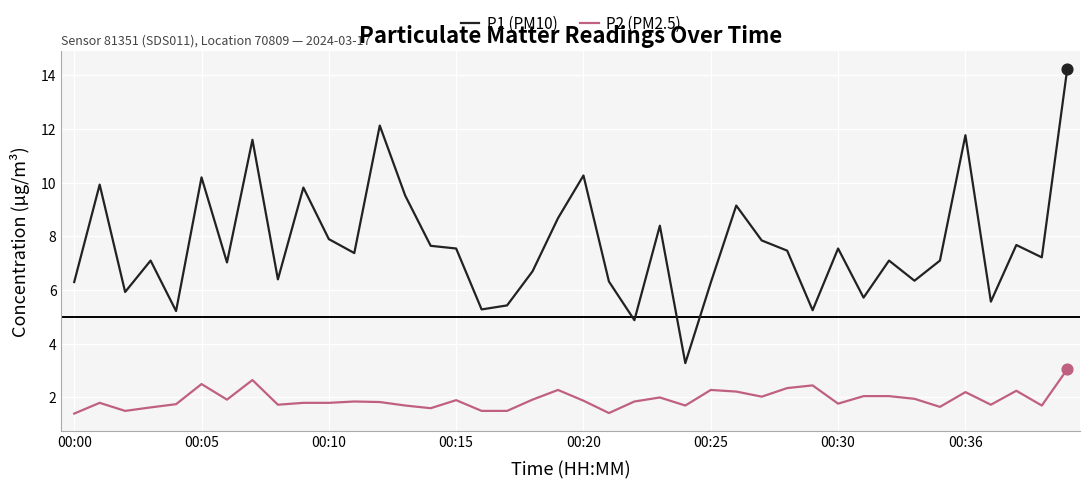

What are all the series names shown in the legend?

P1 (PM10), P2 (PM2.5)